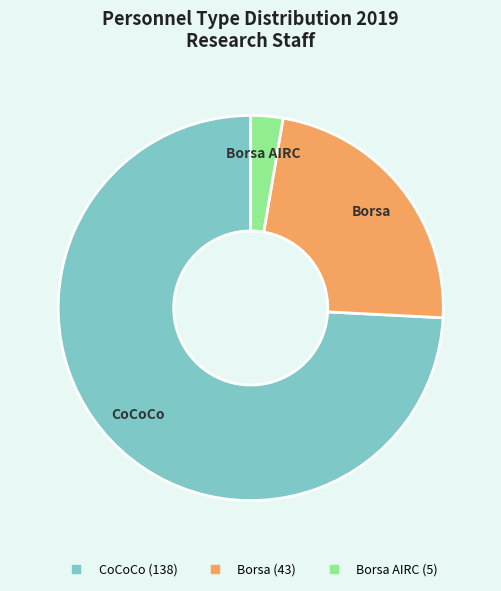

Does any single category account for the majority?

Yes